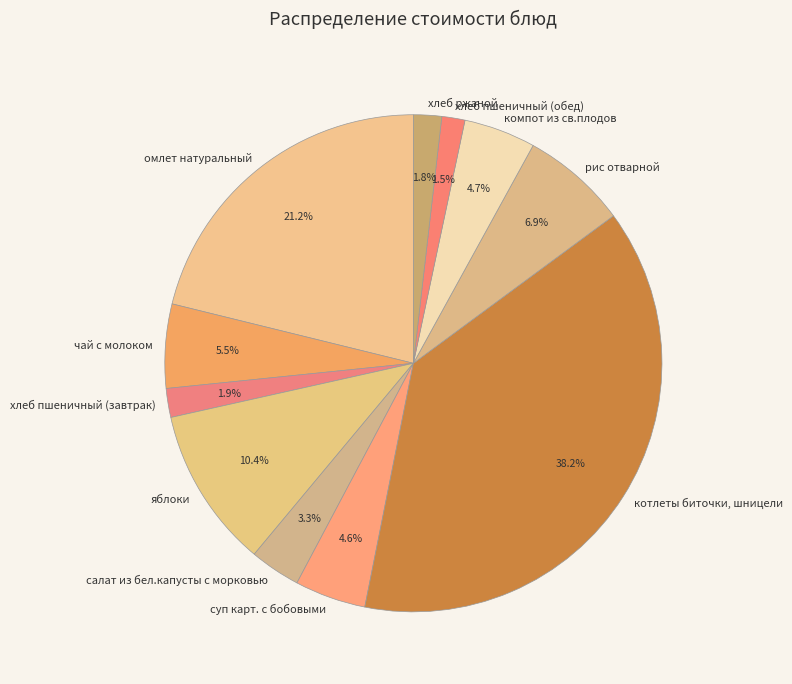

Approximately how many times larger is the value at чай с молоком compared to компот из св.плодов?

1.2